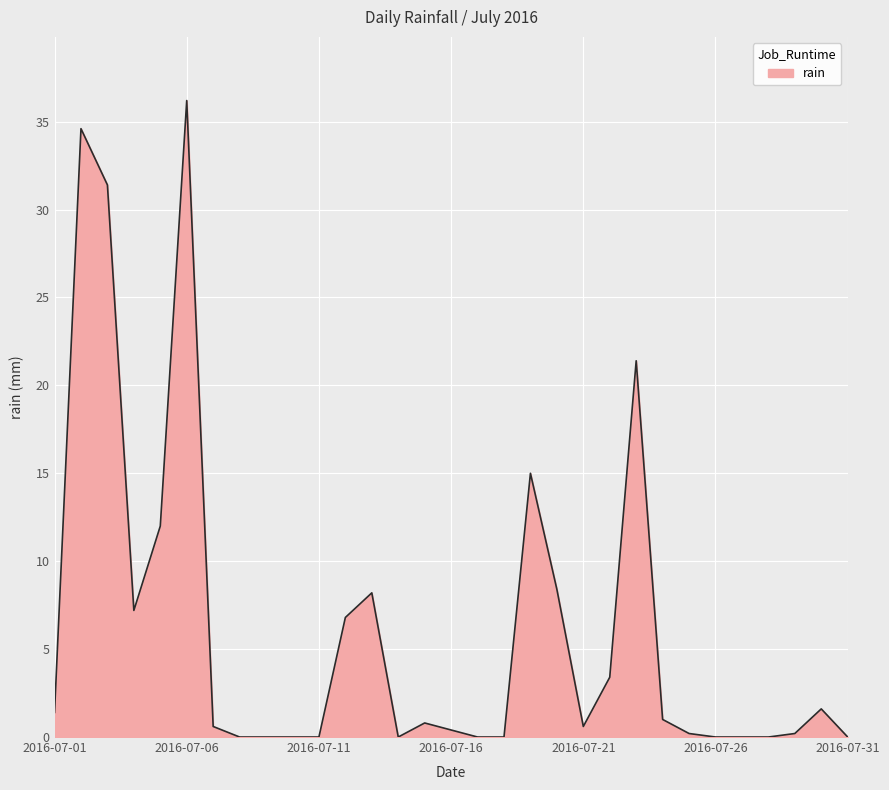

What is the difference between the maximum and minimum values?

36.2